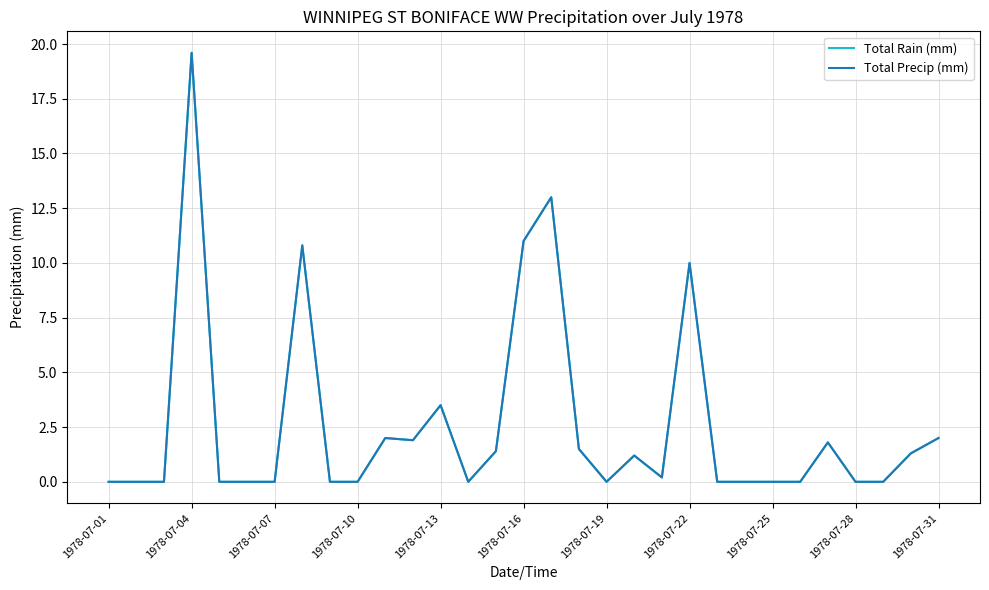

Is this an area chart (filled region under the line)?

No